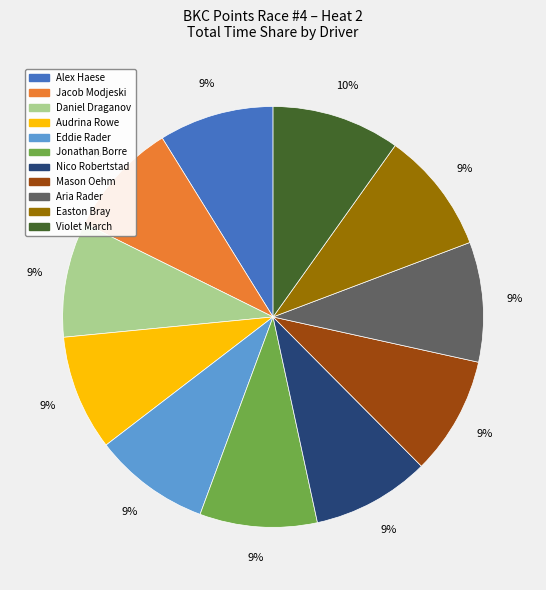

Approximately how many times larger is the value at Jonathan Borre compared to Daniel Draganov?

1.0